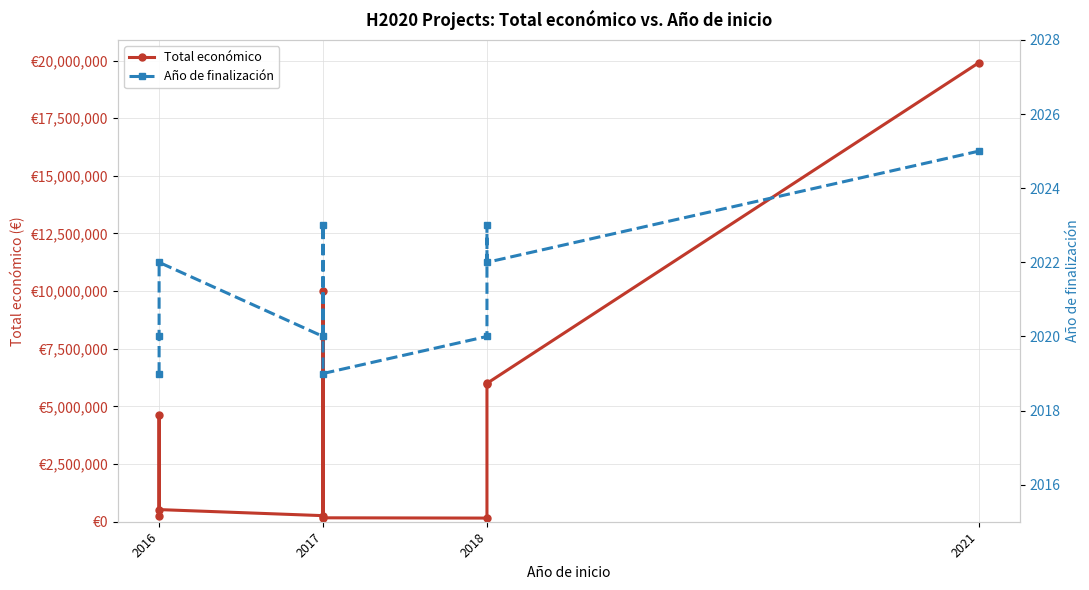

Does the chart have visible grid lines?

Yes